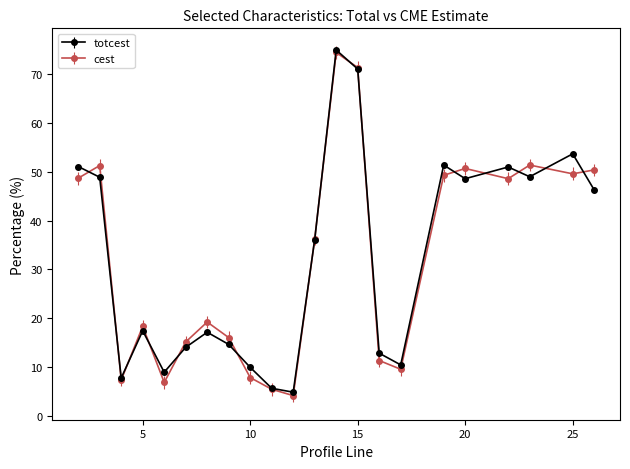

True or false: totcest has more than 0 interior local peaks.

True